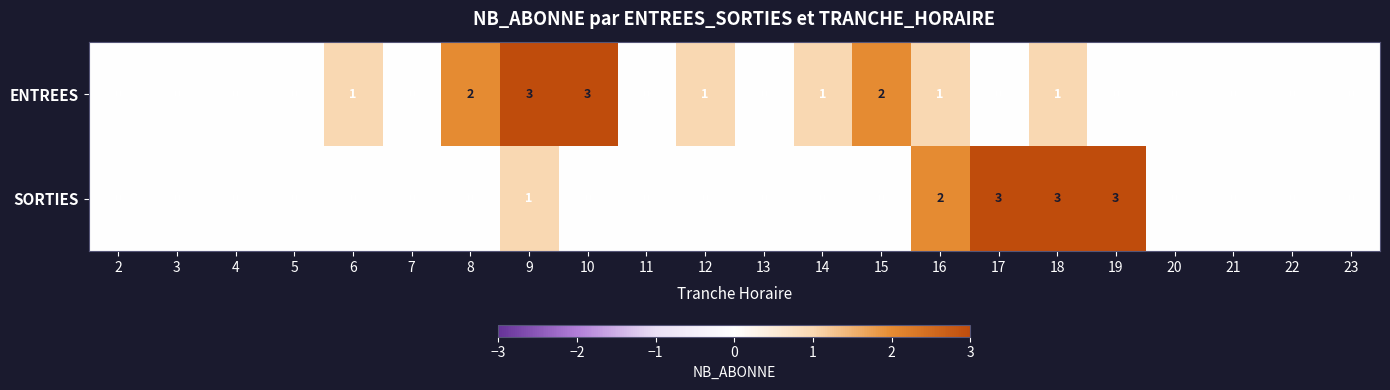

Which series has the largest total across all categories?

ENTREES